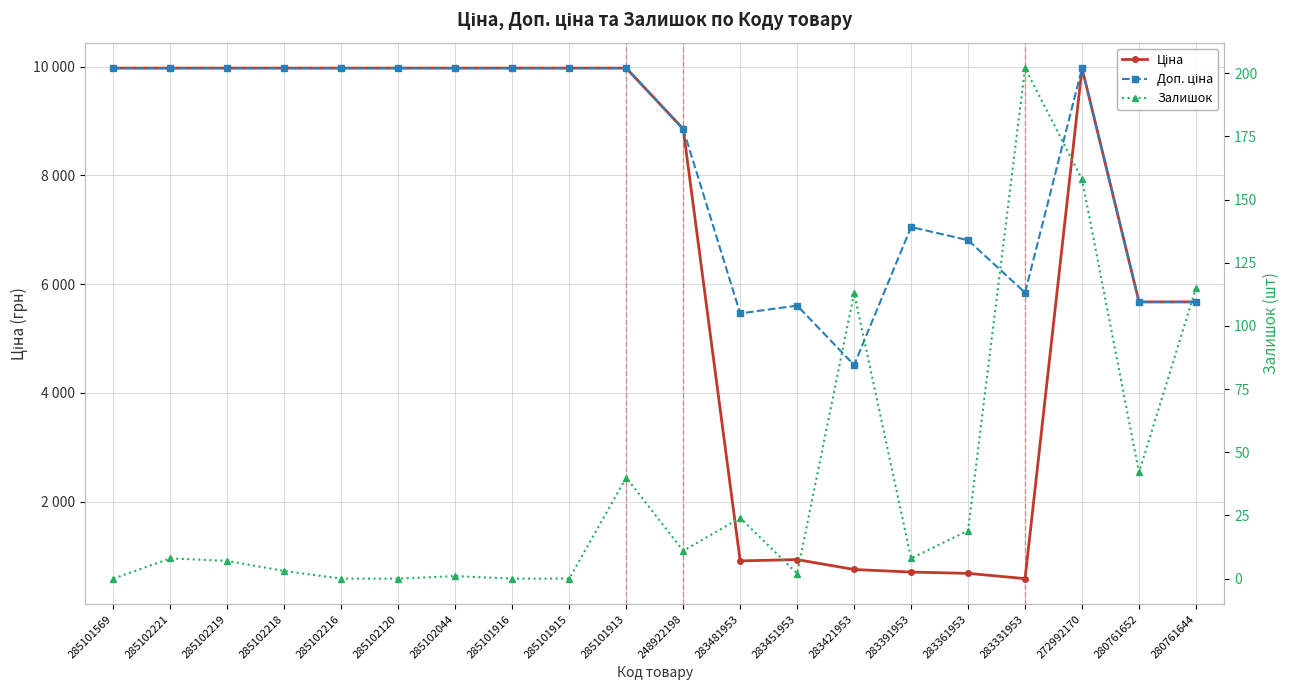

True or false: Ціна has a value of 16163.5 at 285101569.

False